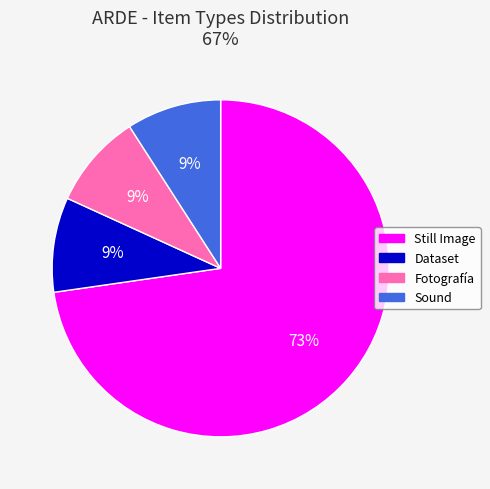

To the nearest percent, what portion does Sound represent?

9%